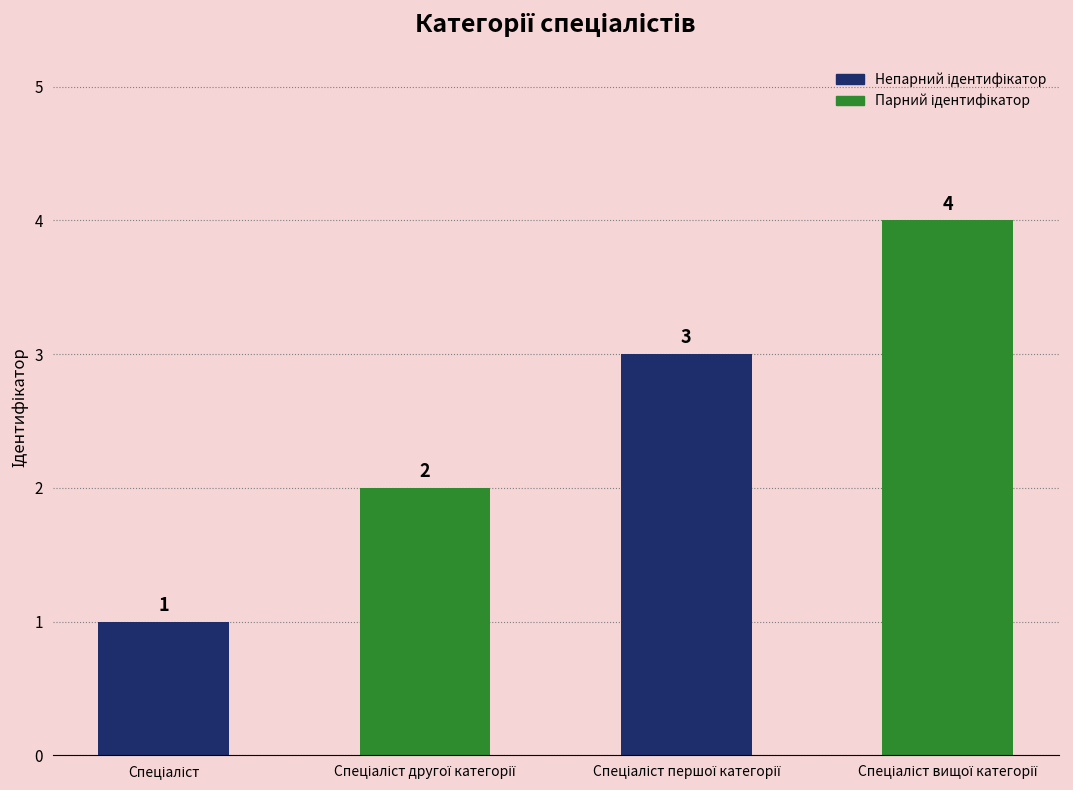

Count the values in the range 2 to 4.

3